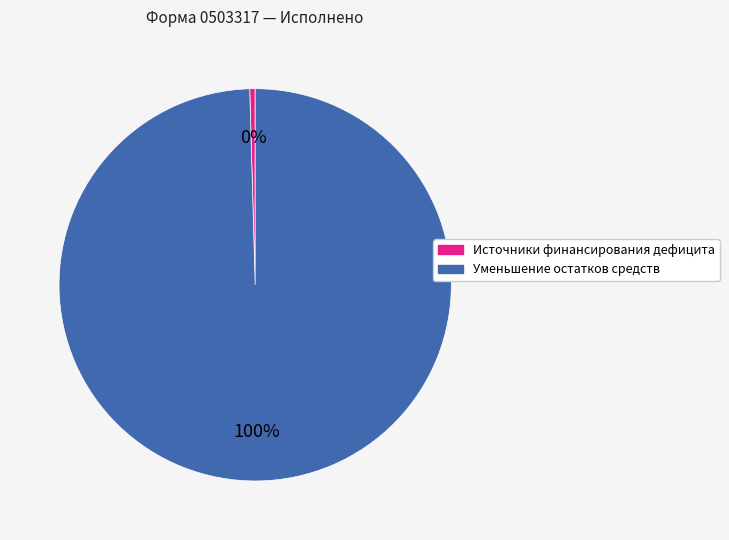

To the nearest percent, what is the average slice percentage?

50%